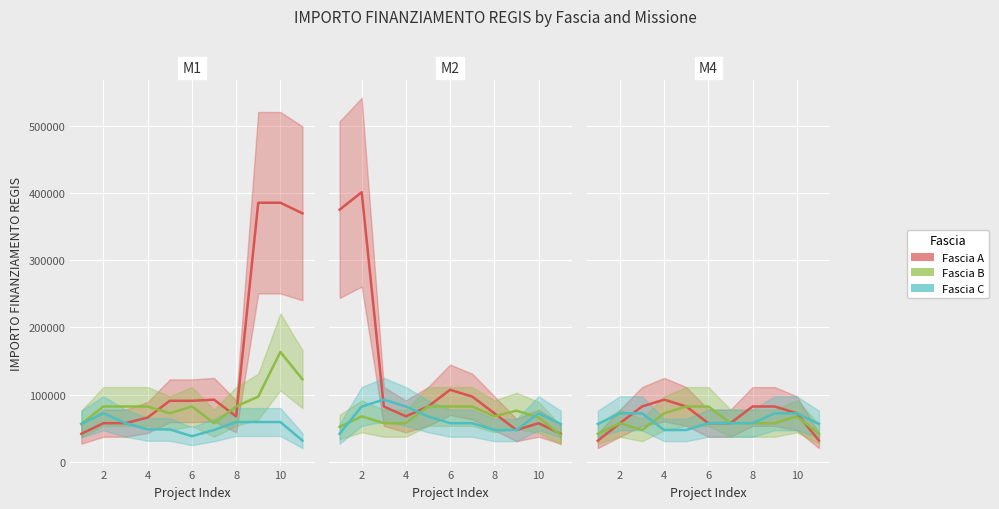

True or false: Fascia A has a value of 113469.2 at 10.

False